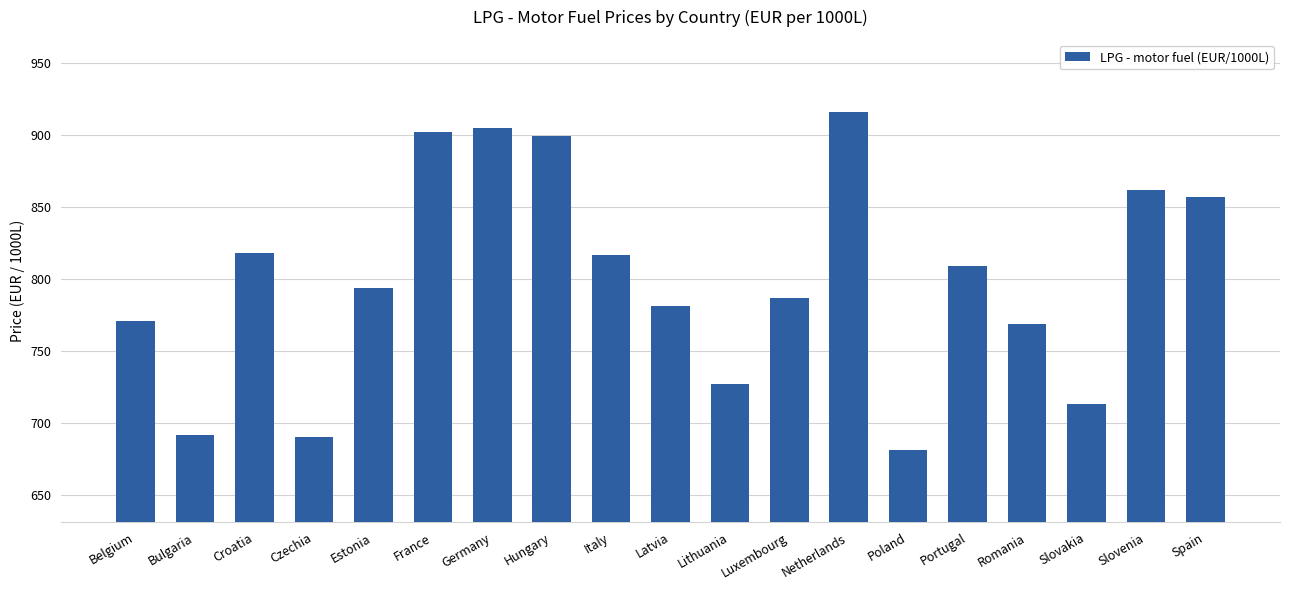

Between Czechia and France, which is larger?

France